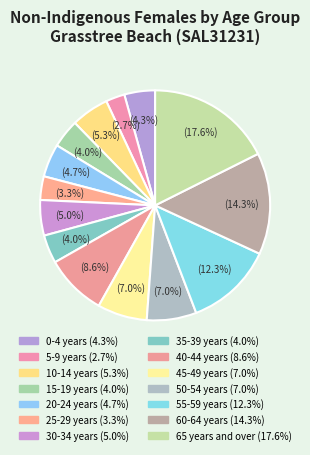

To the nearest percent, what portion does 0-4 years represent?

4%